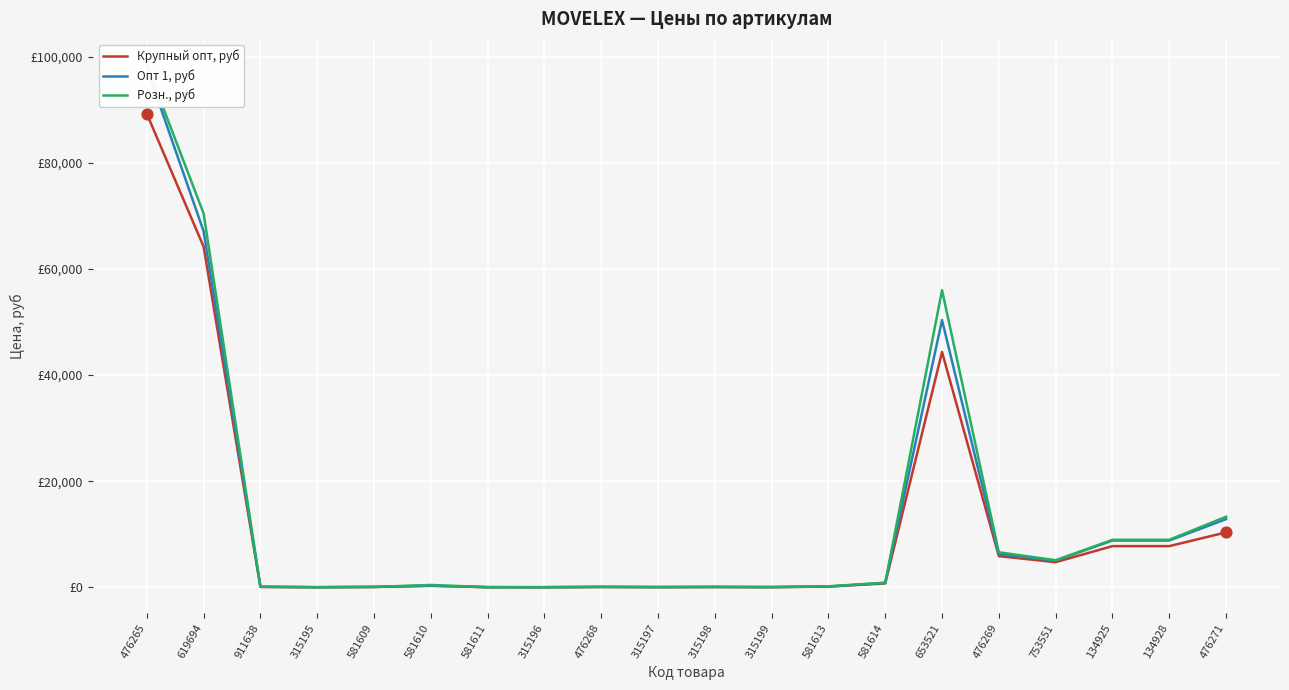

At how many categories does at least one series exceed 36566?

3